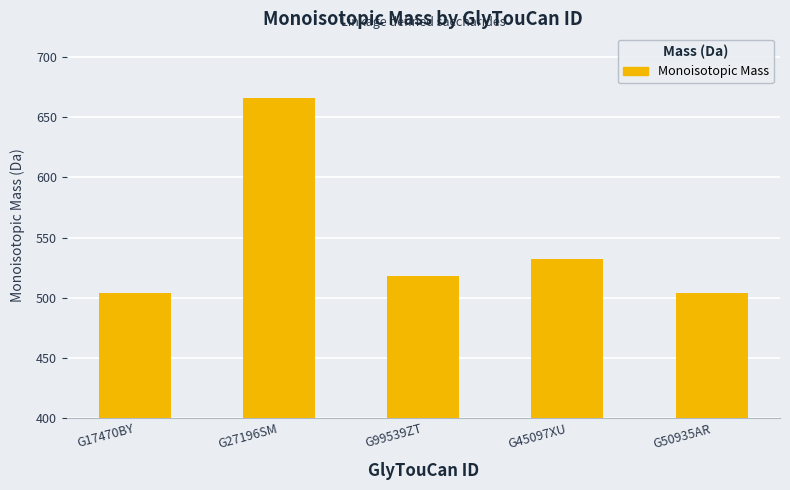

What is the sum of the values at G45097XU and G99539ZT?

1050.4